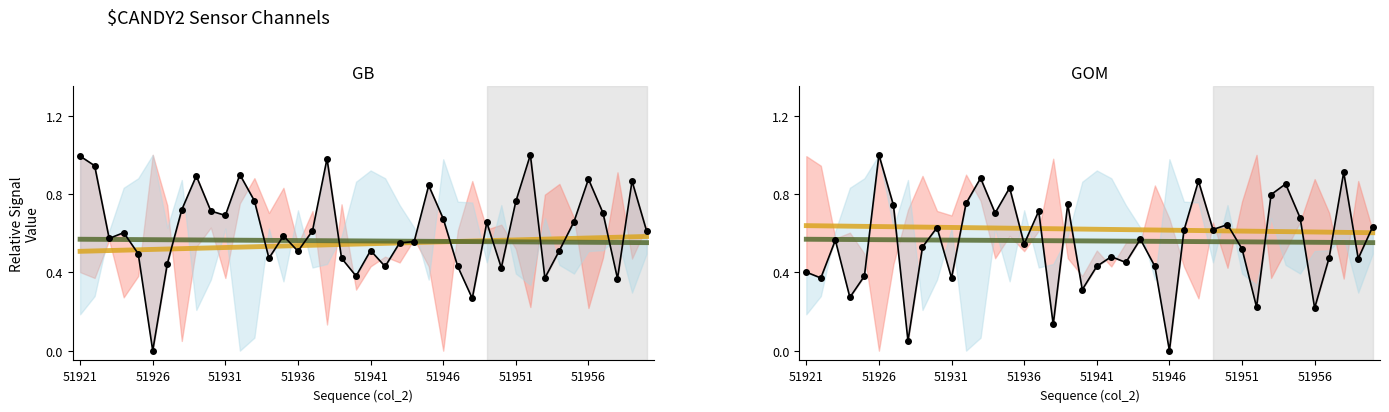

What is the minimum value for upper trend?

0.6